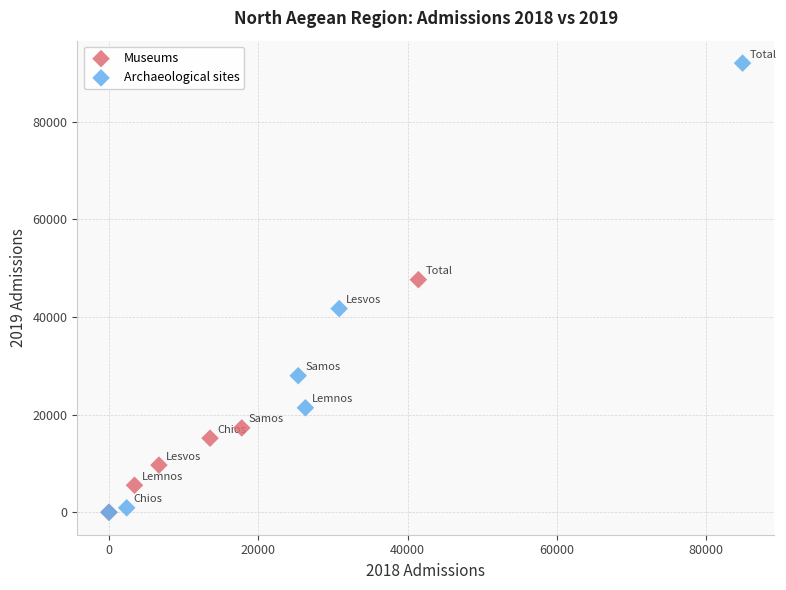

What are all the series names shown in the legend?

Museums, Archaeological sites